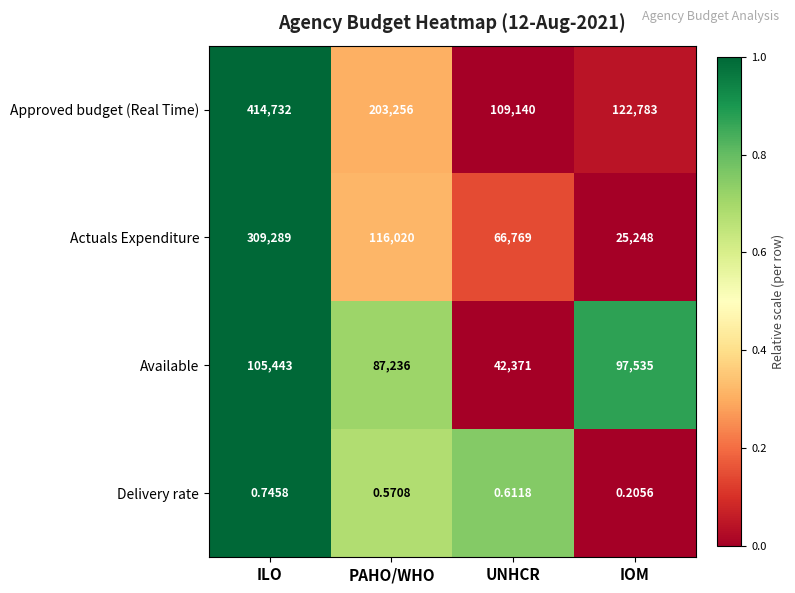

Which series has the largest total across all categories?

Approved budget (Real Time)